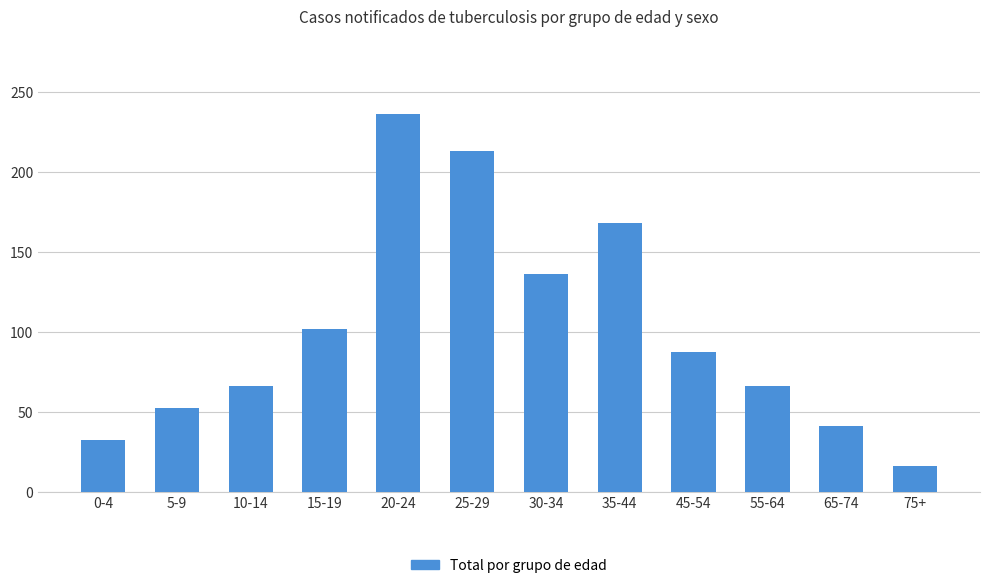

Reading left to right, extract all data points from this chart.

32	52	66	102	236	213	136	168	87	66	41	16